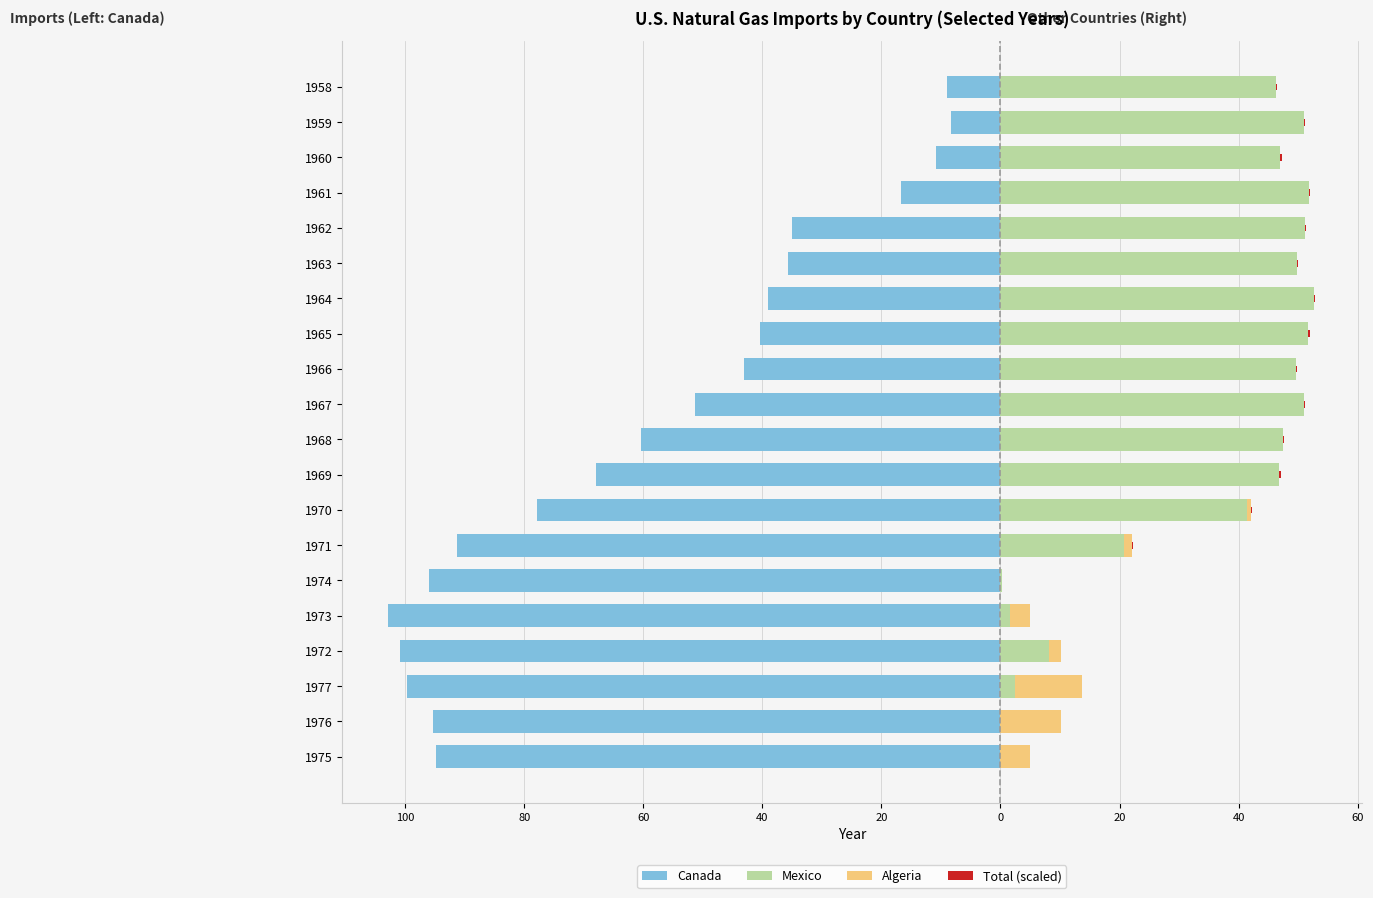

Reading left to right, list all the values displayed in this chart.

Canada: -94.8	-95.4	-99.7	-100.9	-102.8	-95.9	-91.2	-77.9	-68.0	-60.4	-51.3	-43.0	-40.5	-39.1	-35.6	-35.0	-16.7	-10.9	-8.3	-9.0
Mexico: 0.0	0.0	2.4	8.1	1.6	0.2	20.7	41.3	46.8	47.4	51.0	49.6	51.7	52.6	49.7	51.1	51.8	47.0	50.9	46.2
Algeria: 4.9	10.2	11.3	2.0	3.4	0.0	1.4	0.8	0.0	0.0	0.0	0.0	0.0	0.0	0.0	0.0	0.0	0.0	0.0	0.0
Total (scaled): 0.0	0.1	0.1	0.1	0.0	0.0	0.1	0.2	0.2	0.2	0.3	0.2	0.3	0.3	0.2	0.3	0.3	0.2	0.3	0.2